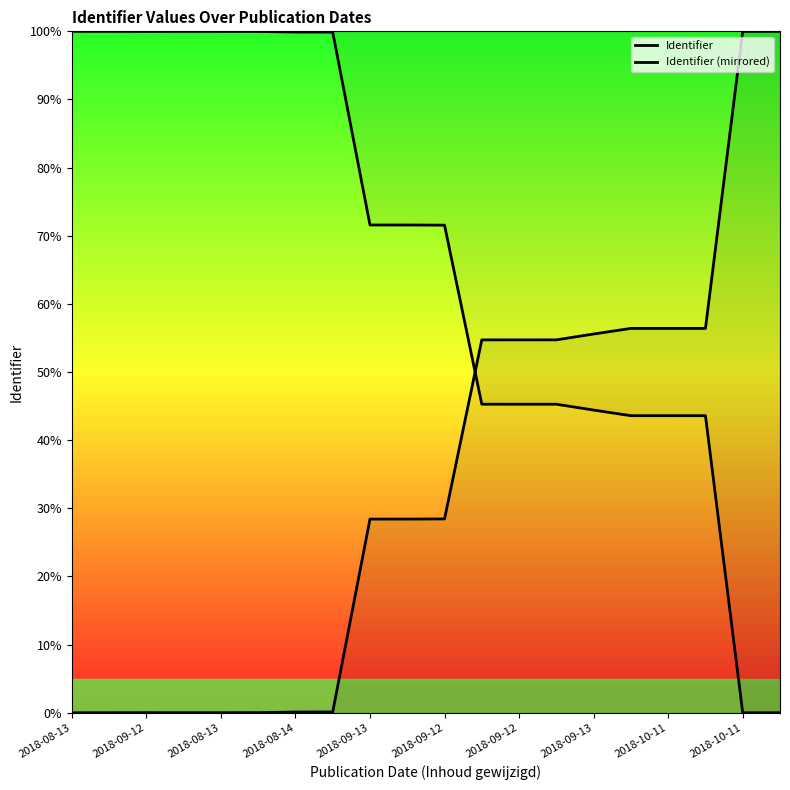

At which label does Identifier (mirrored) reach its peak?

2018-08-13